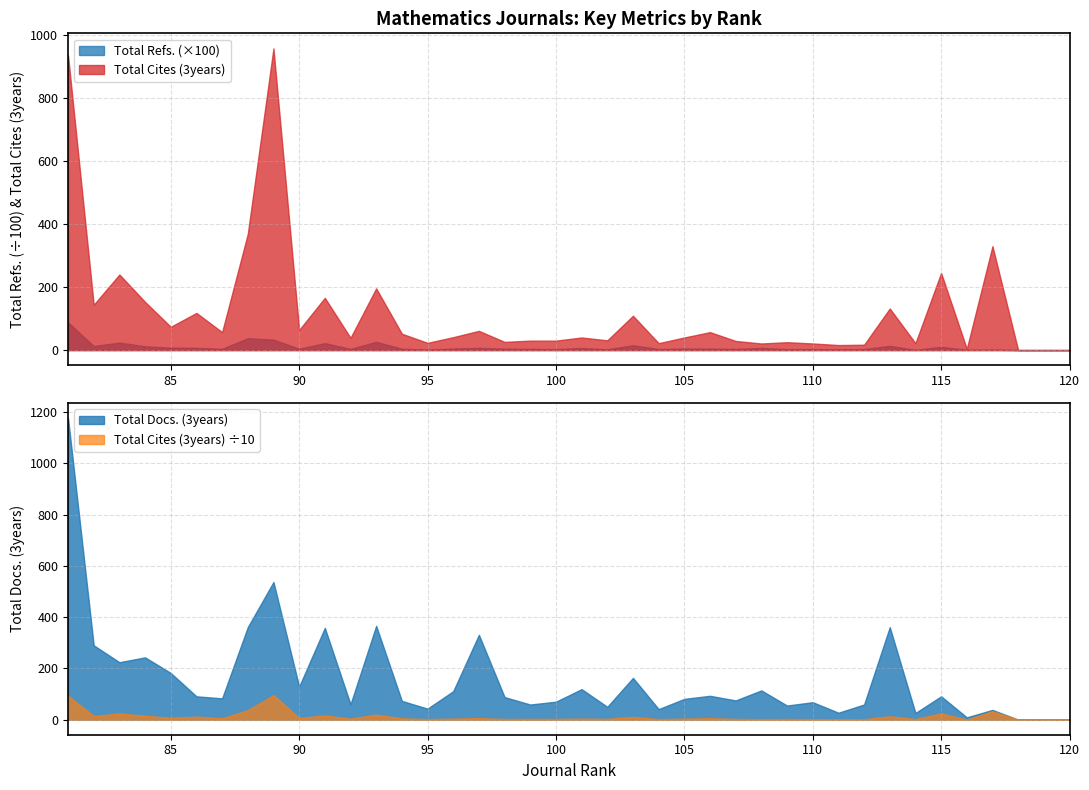

List the labels in order of Total Docs. (3years) value, largest first.

81, 89, 93, 113, 88, 91, 97, 82, 84, 83, 85, 103, 90, 101, 108, 96, 106, 115, 86, 98, 87, 105, 107, 94, 100, 110, 92, 112, 99, 109, 102, 95, 104, 117, 111, 114, 116, 120, 119, 118